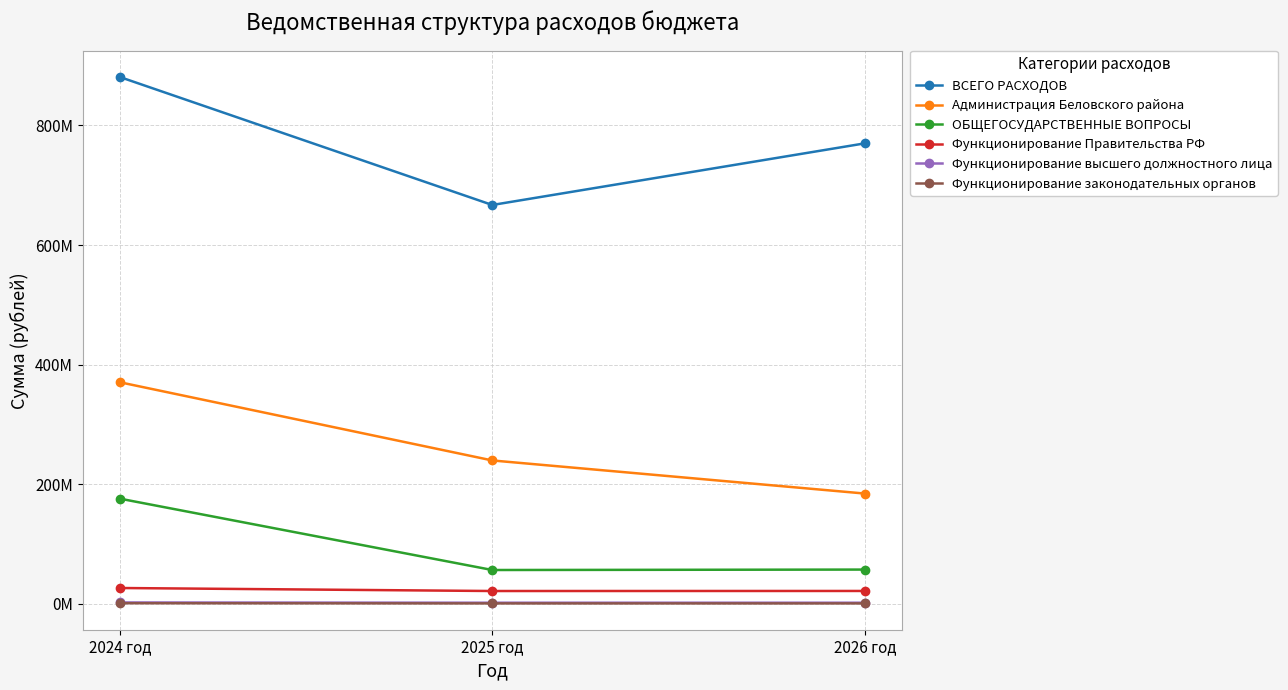

At 2024 год, list the series in order from smallest to largest.

Функционирование законодательных органов, Функционирование высшего должностного лица, Функционирование Правительства РФ, ОБЩЕГОСУДАРСТВЕННЫЕ ВОПРОСЫ, Администрация Беловского района, ВСЕГО РАСХОДОВ